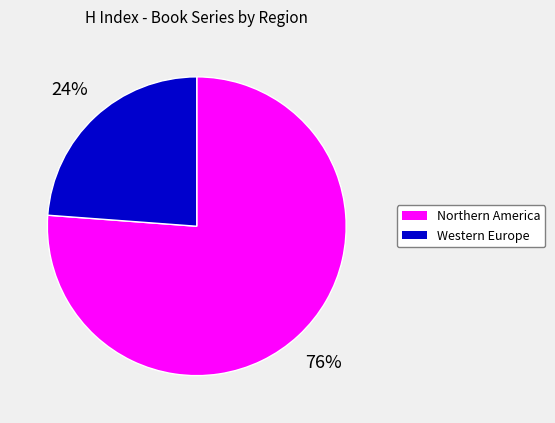

To the nearest percent, what is the difference between the largest and smallest slice percentages?

52%